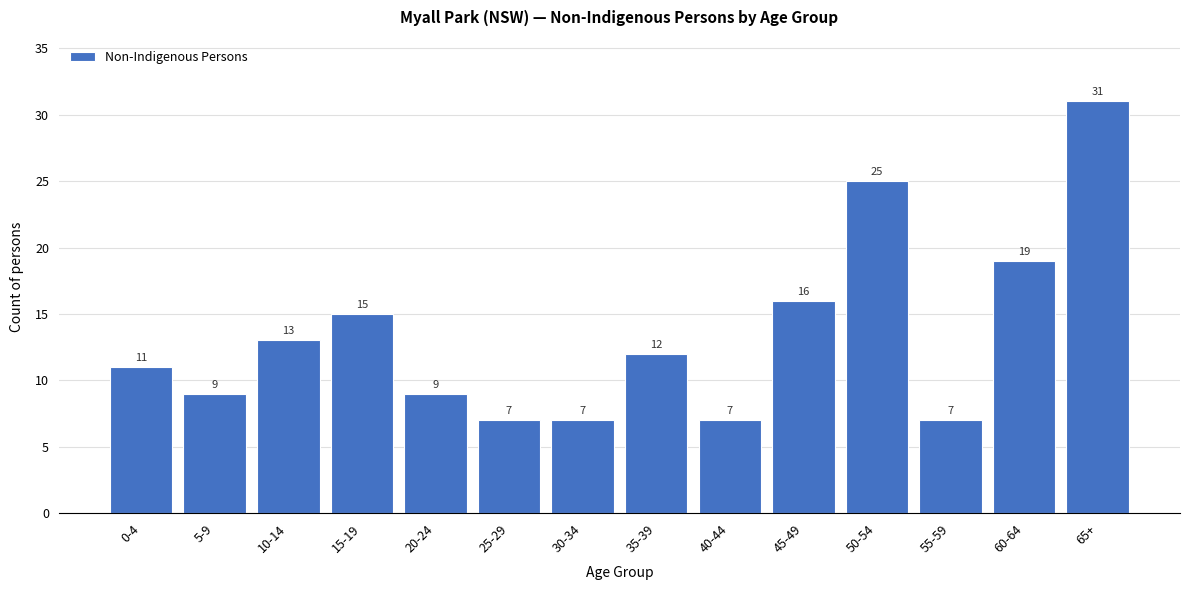

Reading left to right, transcribe all the data shown in this chart.

11	9	13	15	9	7	7	12	7	16	25	7	19	31